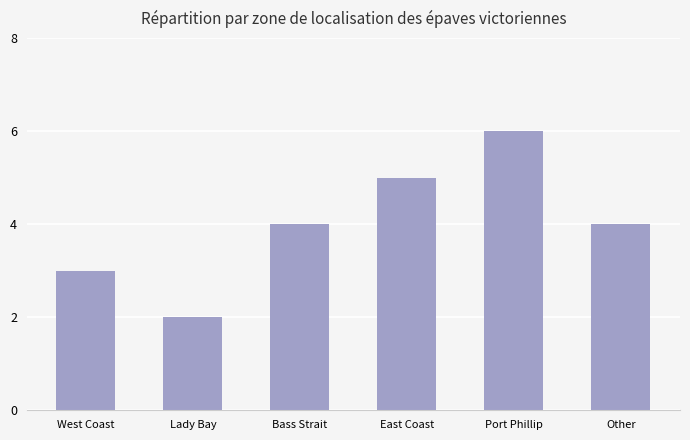

What is the greatest value displayed?

6